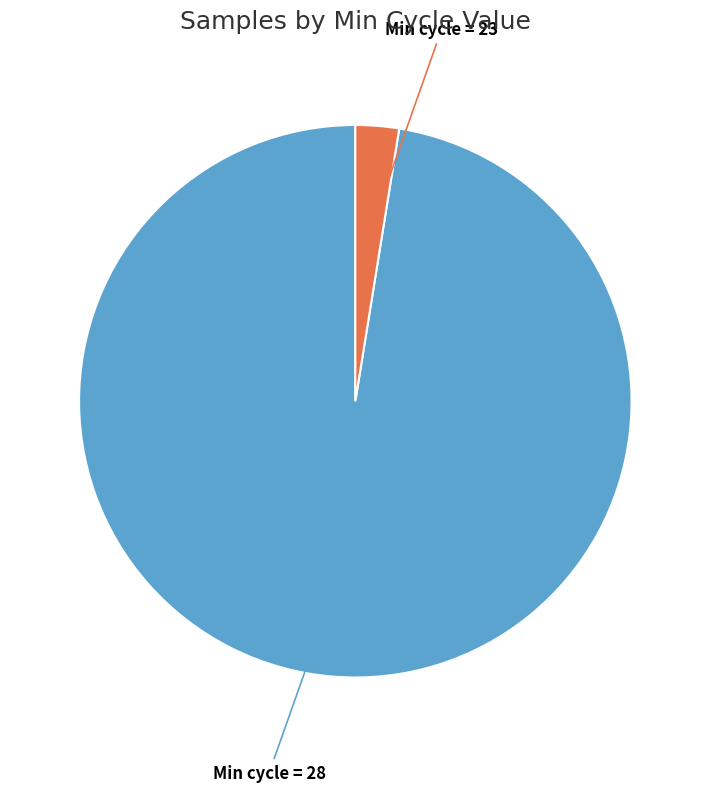

Do Min cycle = 23 and Min cycle = 28 together represent more than half of the pie?

Yes